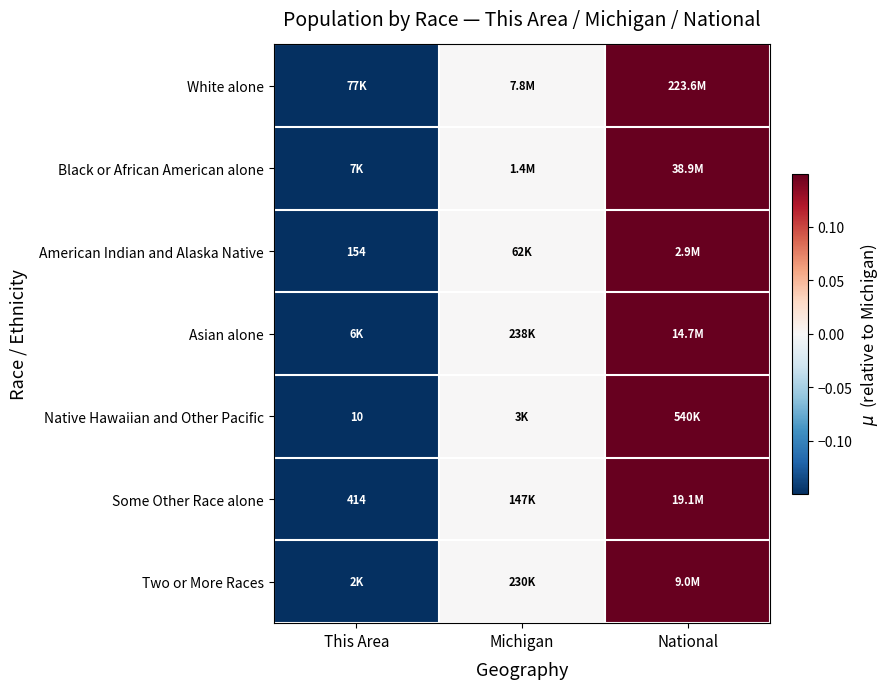

How many data points in Two or More Races are above 0?

1